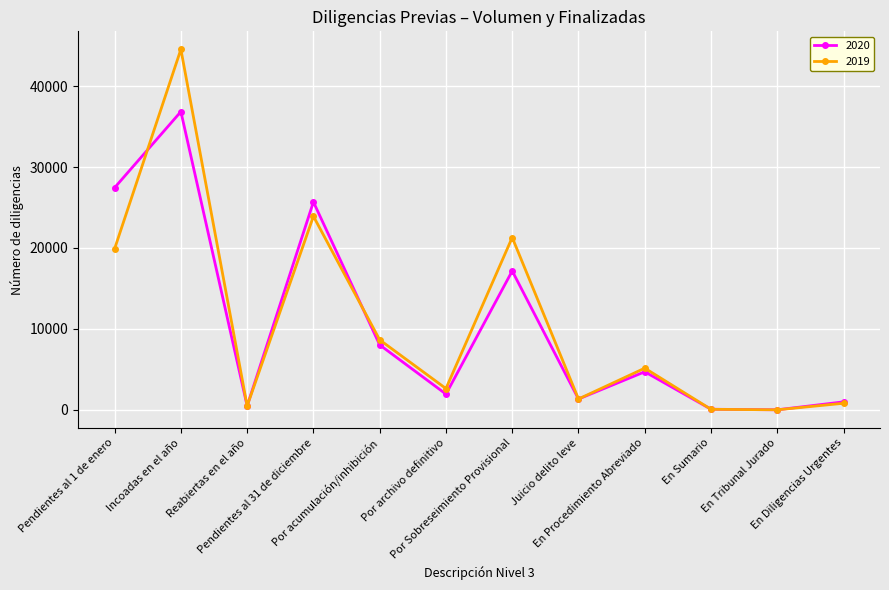

Which series has the widest spread of values?

2019